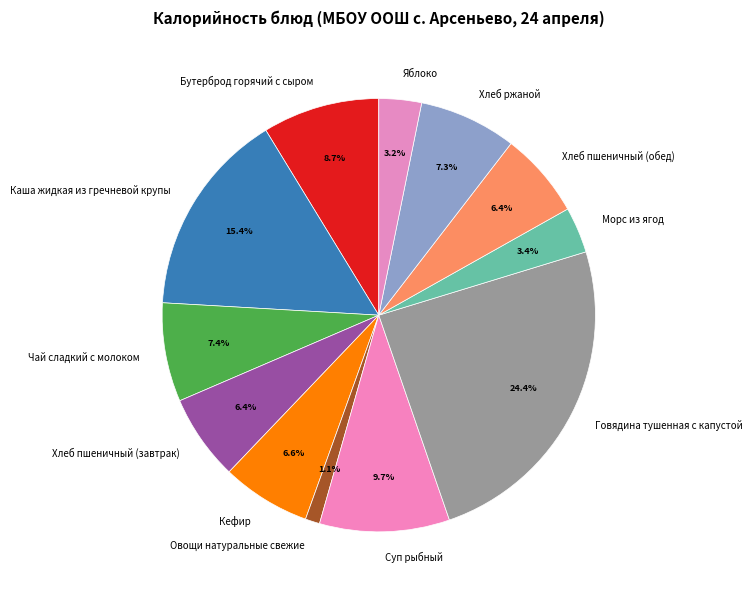

How many segments does this pie chart have?

12